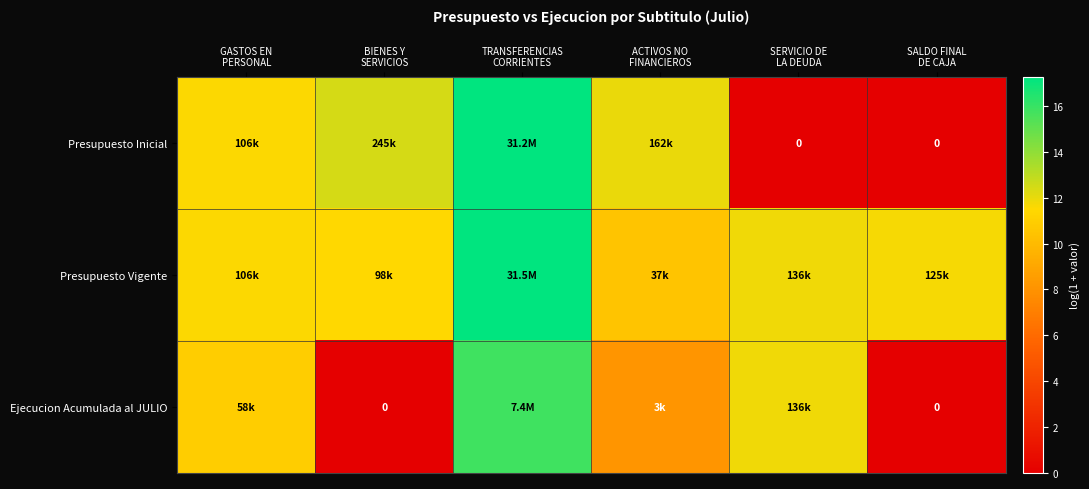

At which label does Ejecucion Acumulada al JULIO reach its minimum?

BIENES Y SERVICIOS